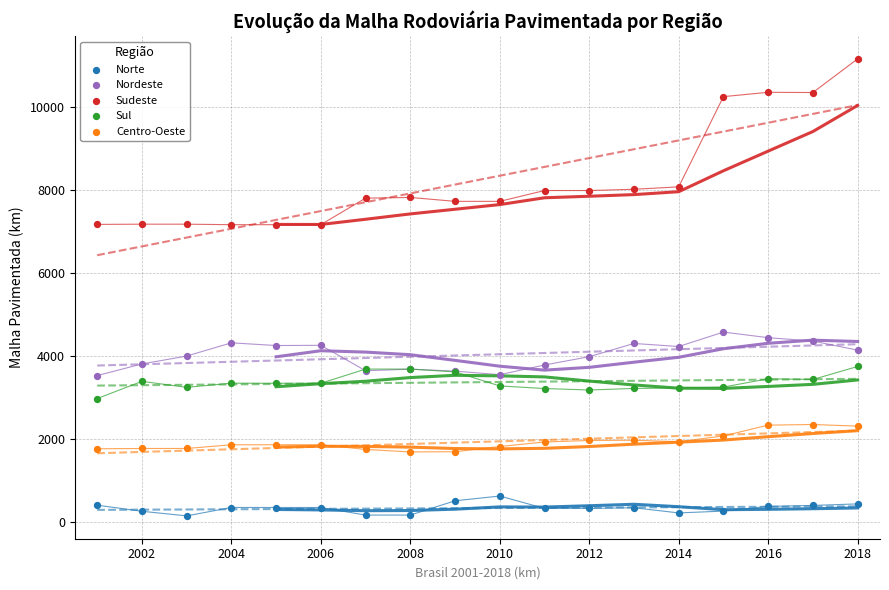

Which series reaches the minimum Y coordinate?

Norte